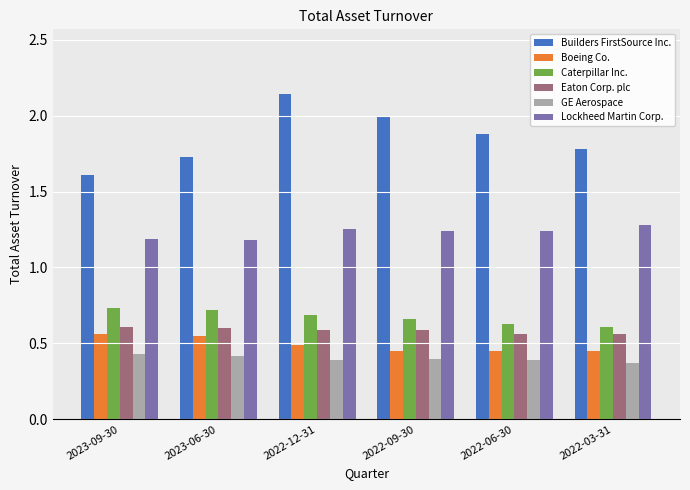

At how many categories does at least one series exceed 1?

6